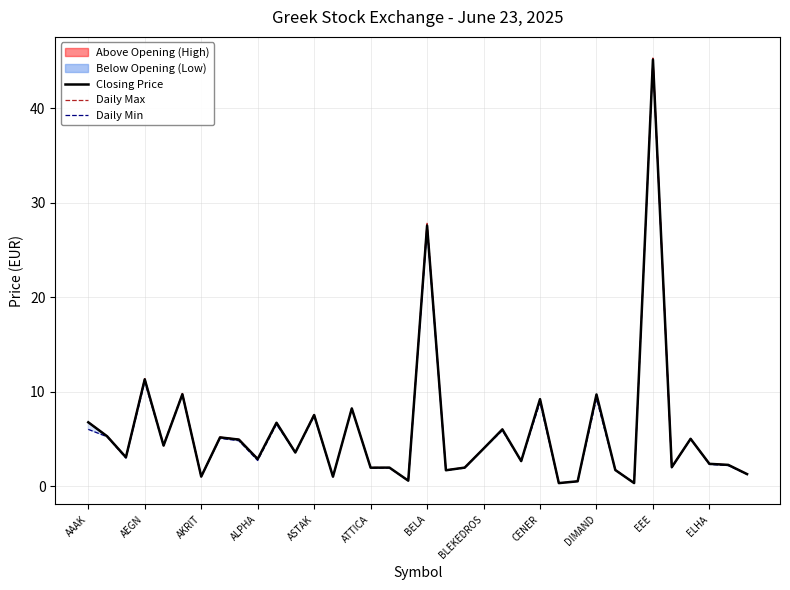

Where is Daily Max nearest to the value 22?

BELA